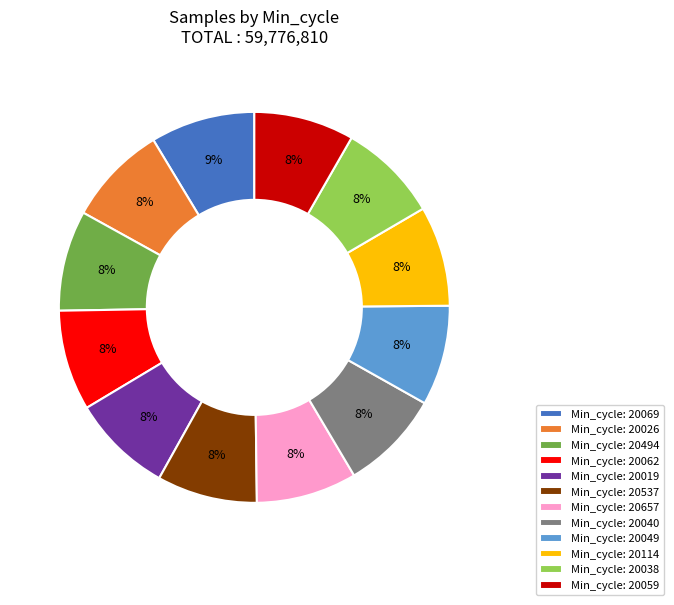

To the nearest percent, what portion does Min_cycle: 20114 represent?

8%